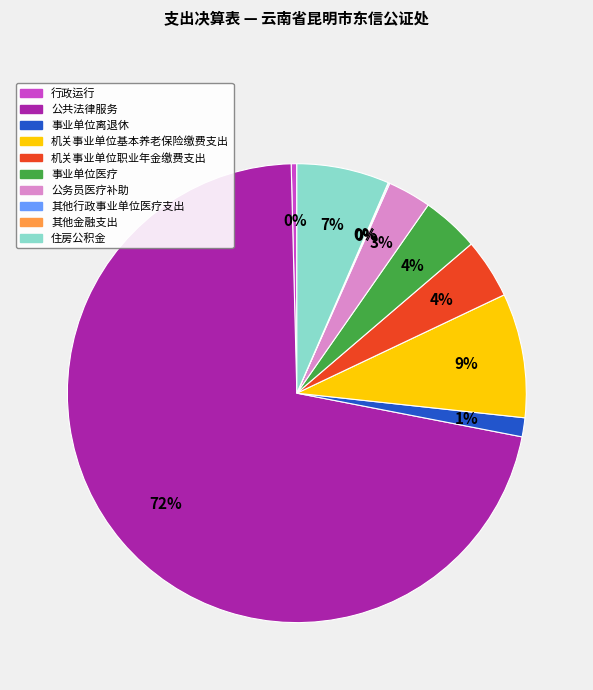

What is the largest slice in the pie chart?

公共法律服务